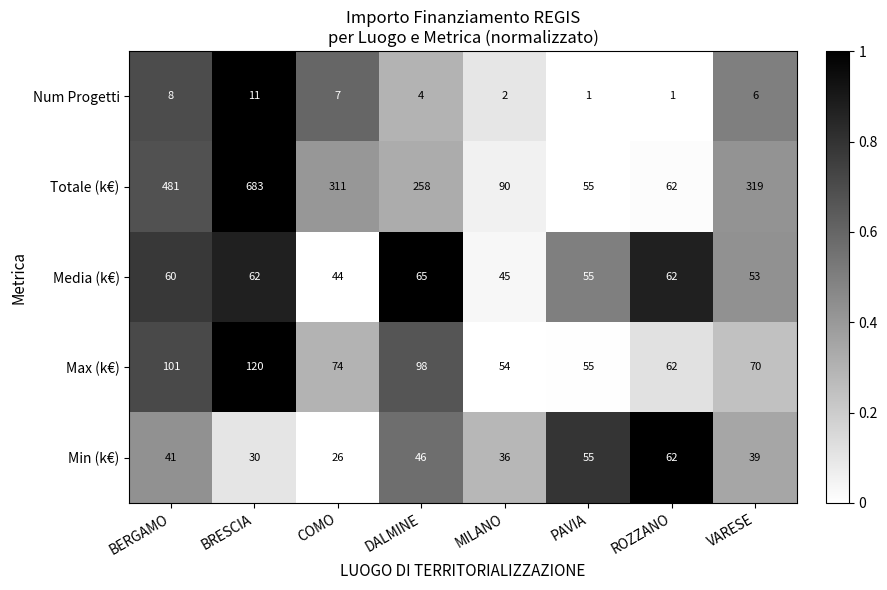

True or false: Min (k€) has a value of 46 at DALMINE.

True